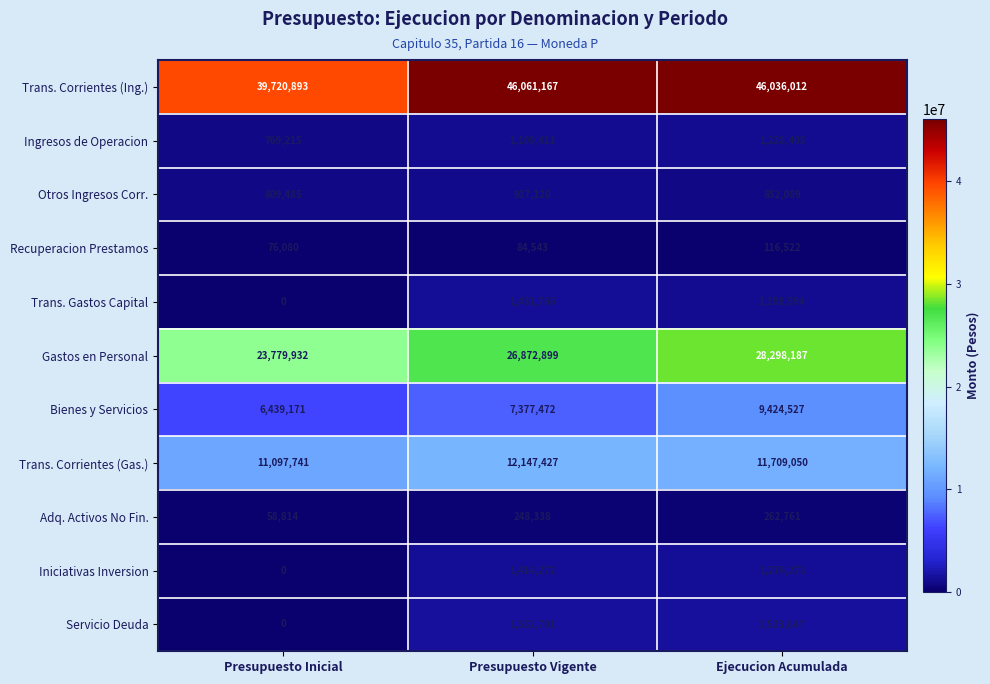

What is the total value across all series at Ejecucion Acumulada?

101916267